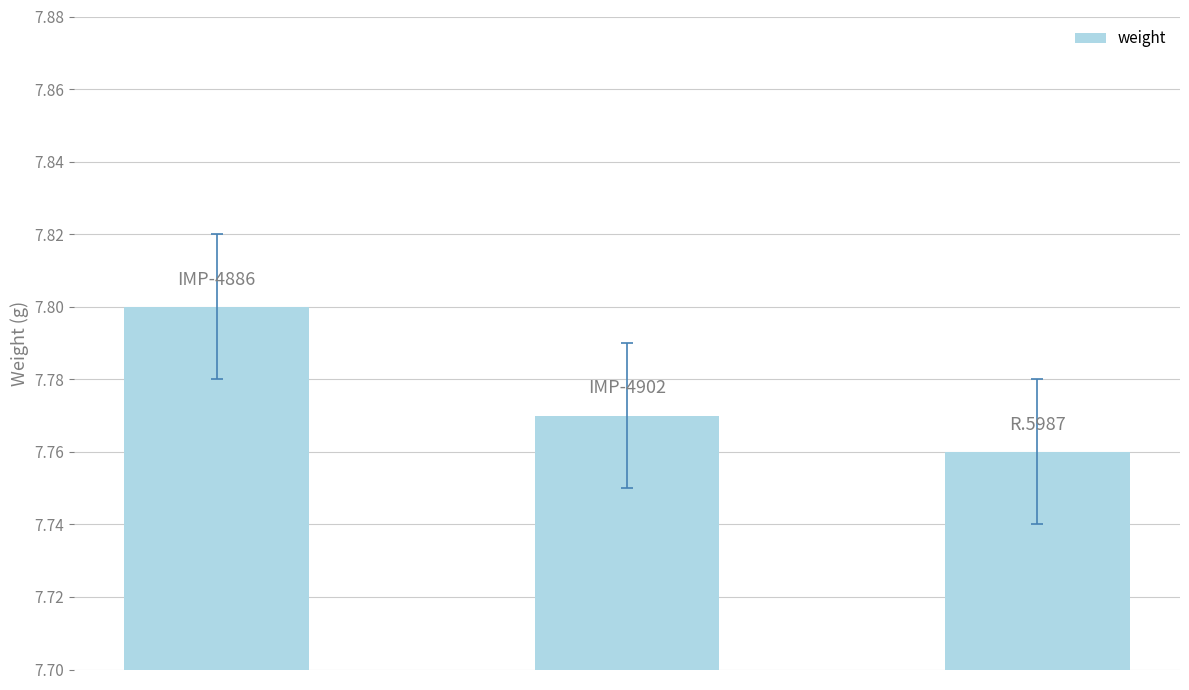

How many bars are there in total?

3